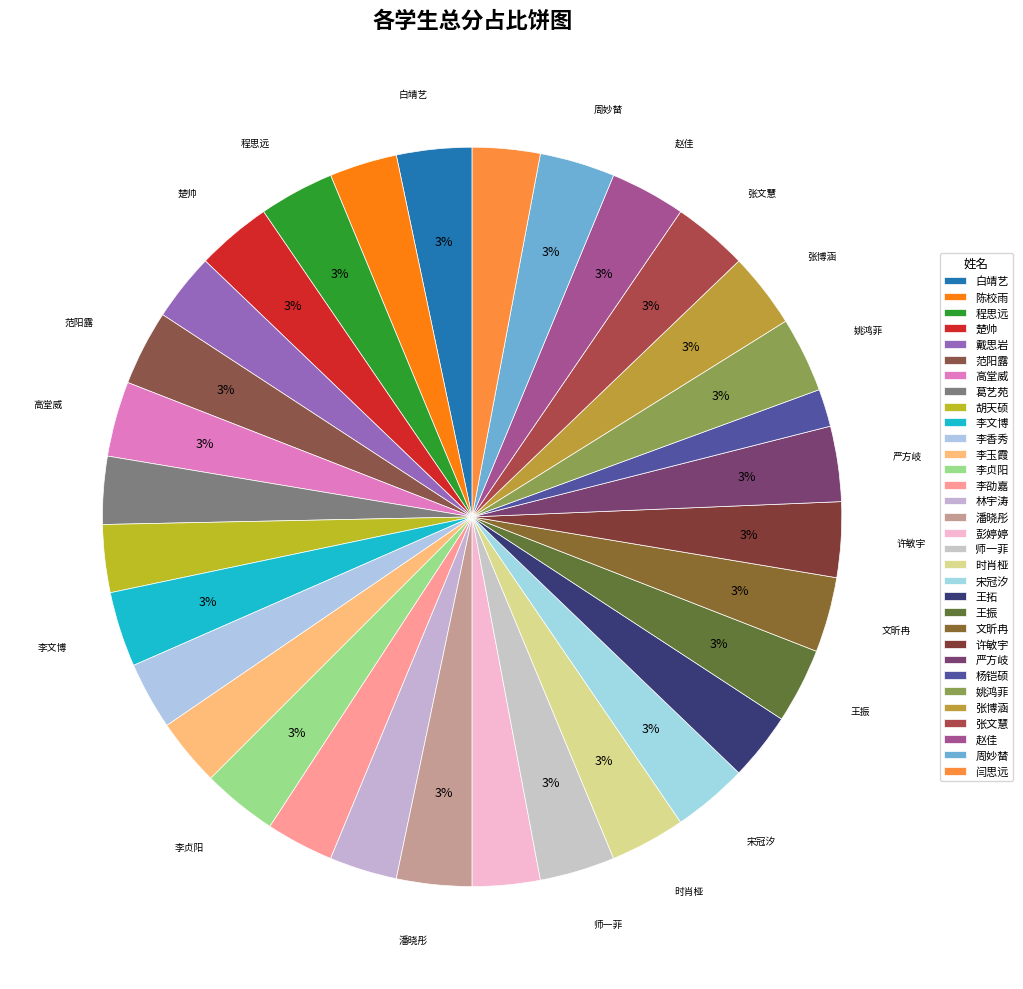

To the nearest percent, what percentage of the pie is 戴思岩?

3%